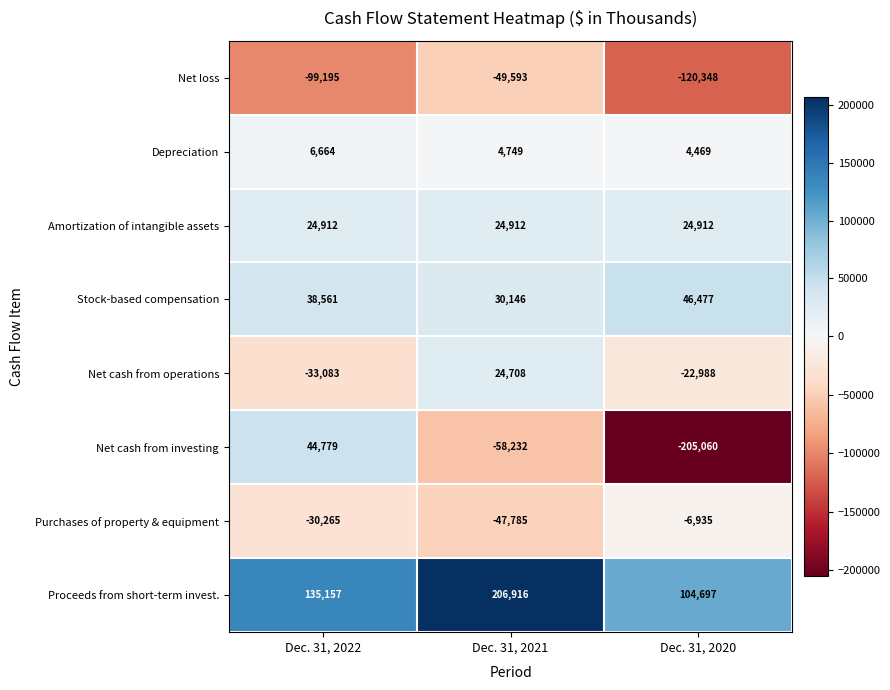

Which series has the largest range (max minus min)?

Net cash from investing